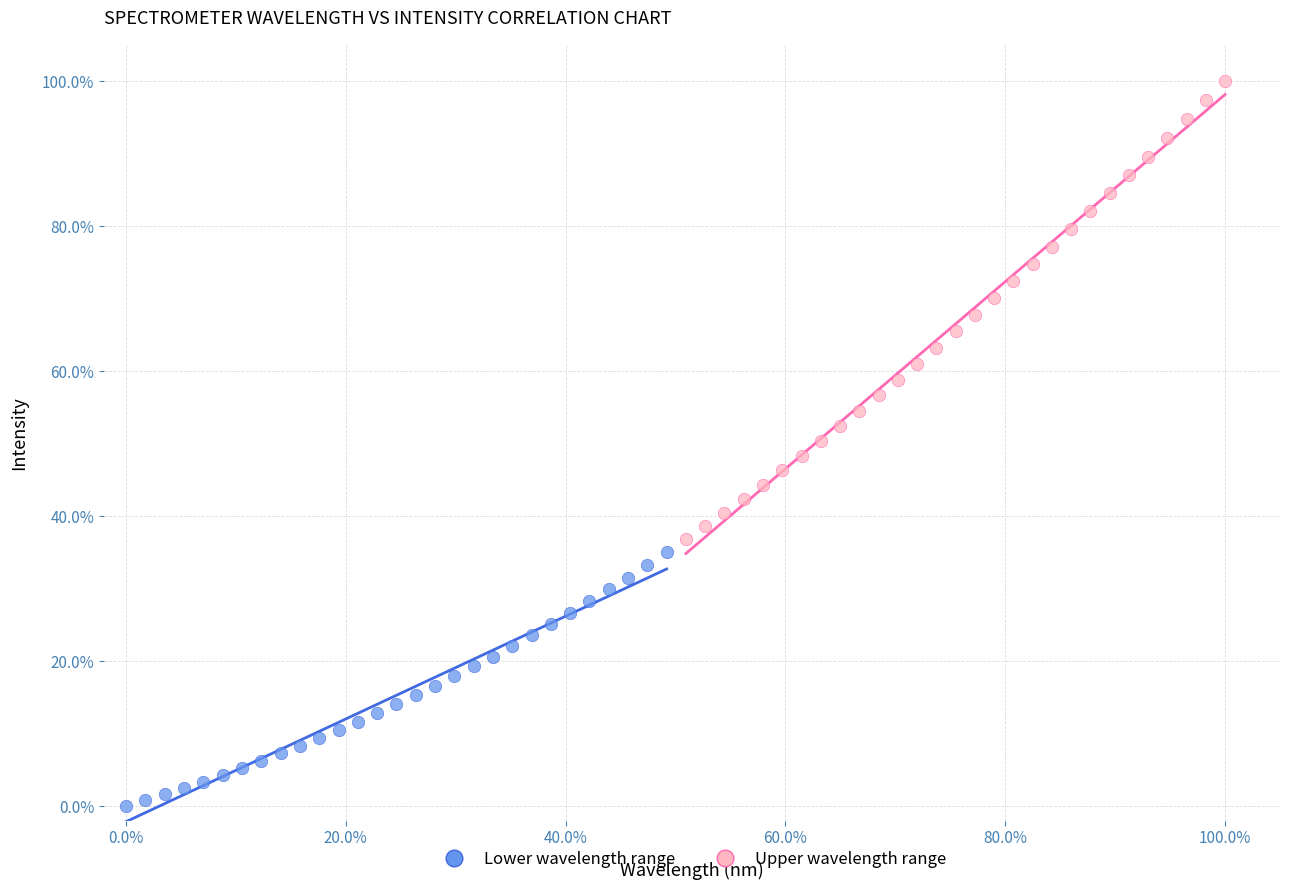

Which series reaches the minimum Y coordinate?

Lower wavelength range